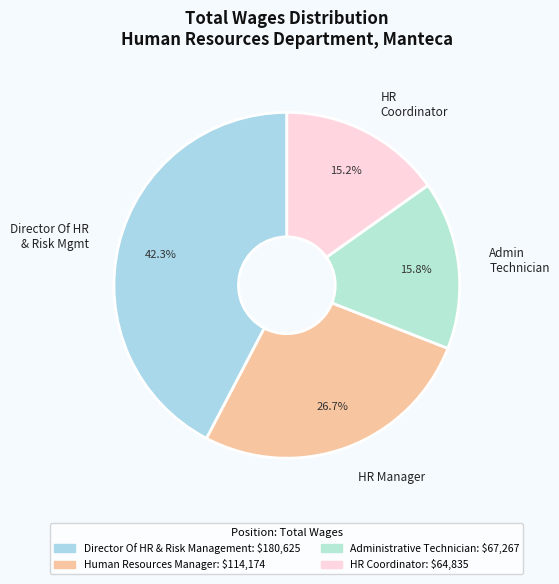

Rank the categories by value from lowest to highest.

HR Coordinator, Admin Technician, HR Manager, Director Of HR & Risk Mgmt